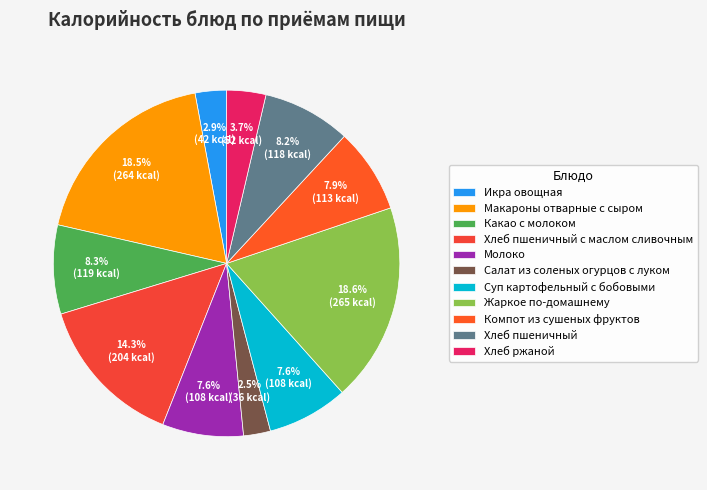

How much of the chart is everything except Молоко?

92.4%